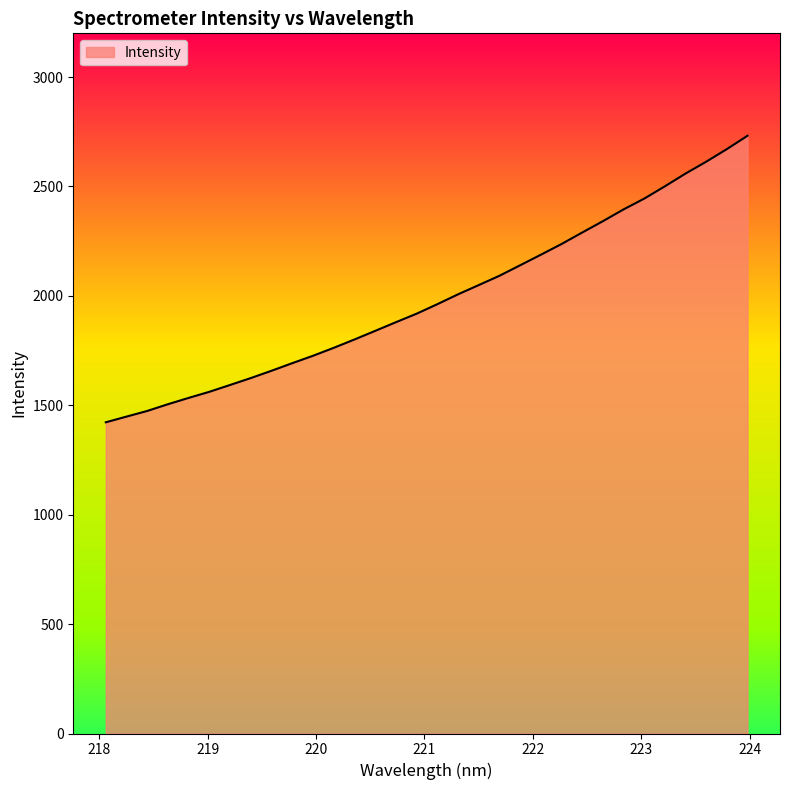

What is the greatest value displayed?

2731.9